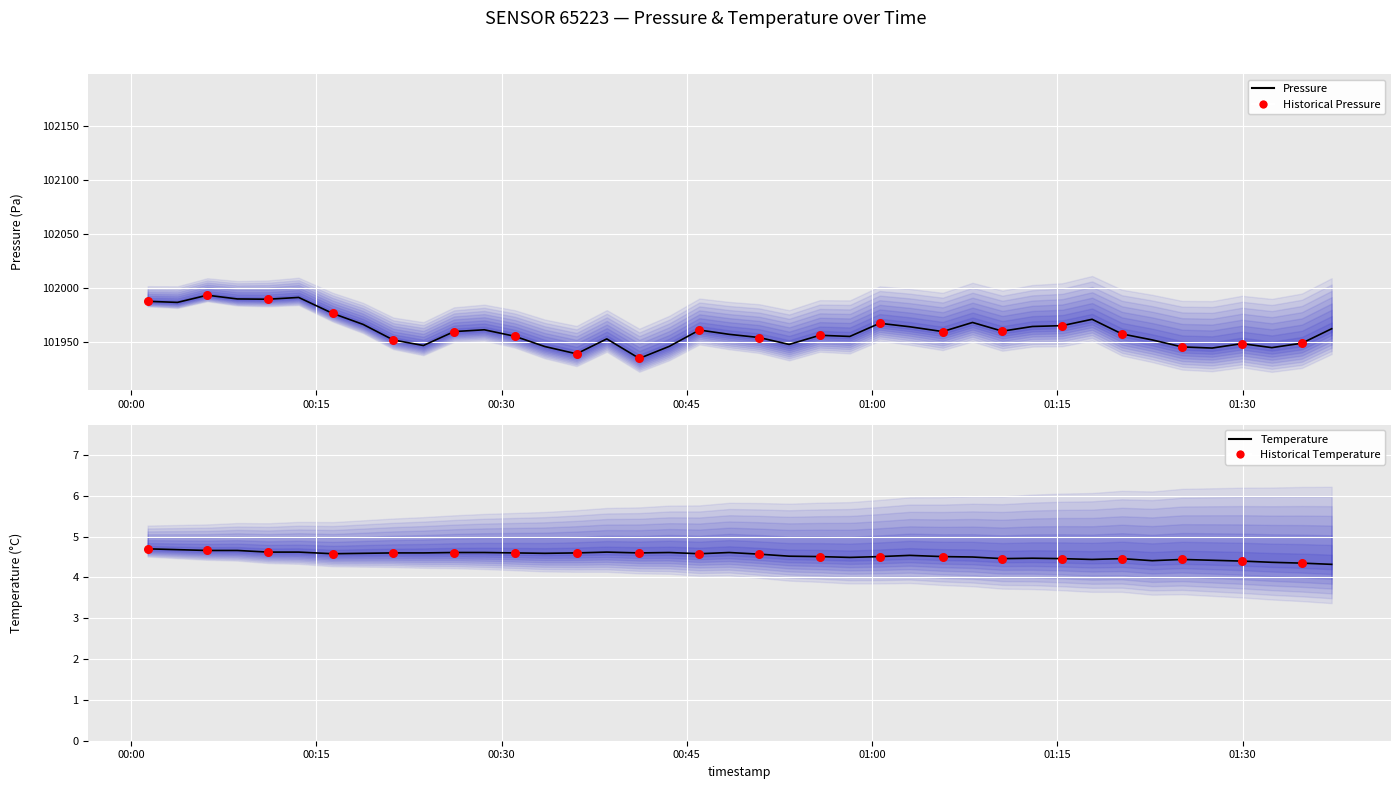

At how many categories does at least one series exceed 66523?

40